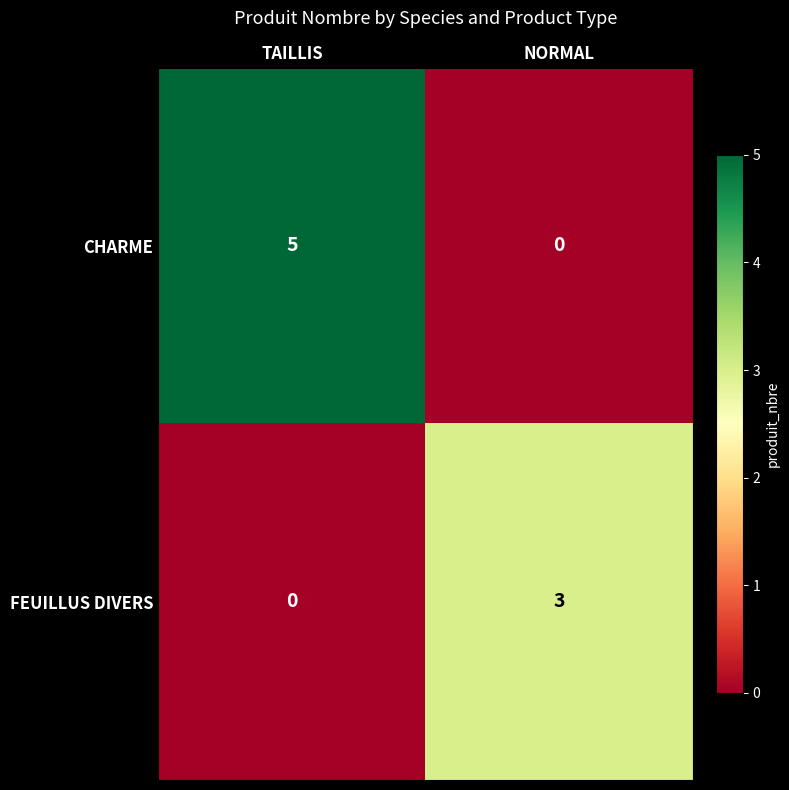

What is the difference between the highest and lowest values at NORMAL?

3